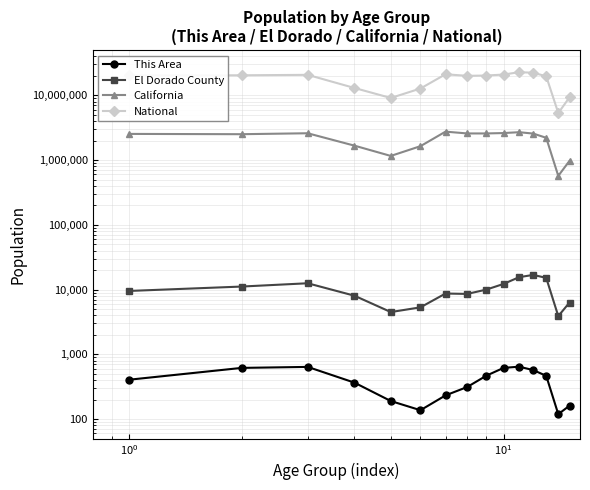

Is this an area chart (filled region under the line)?

No